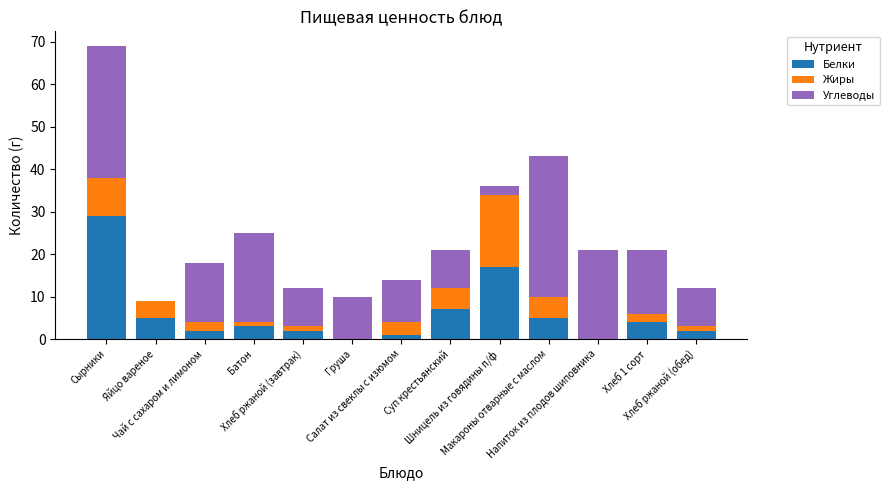

What is the sum of all Белки values?

77